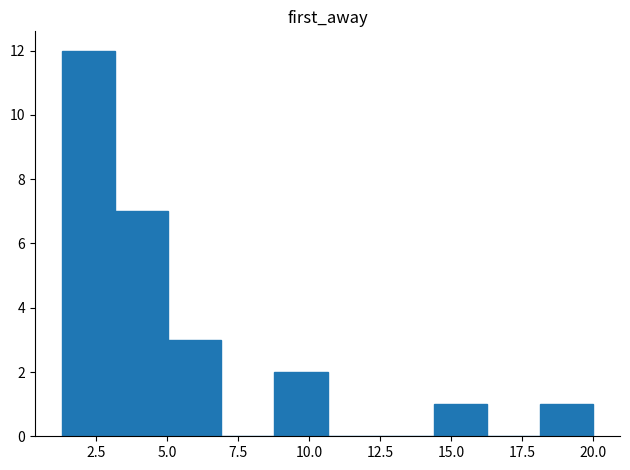

Read against the x-axis, roughly where is the centre of the tallest bar?

2.0